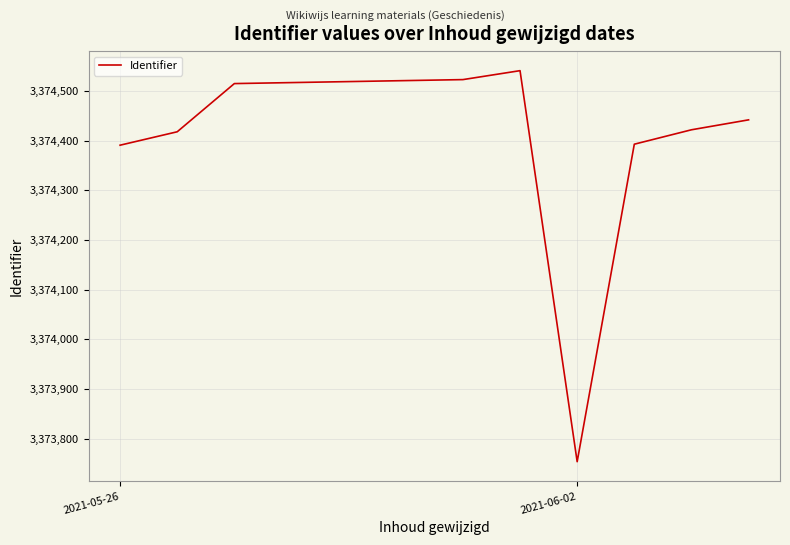

What is the difference between the maximum and minimum values?

787